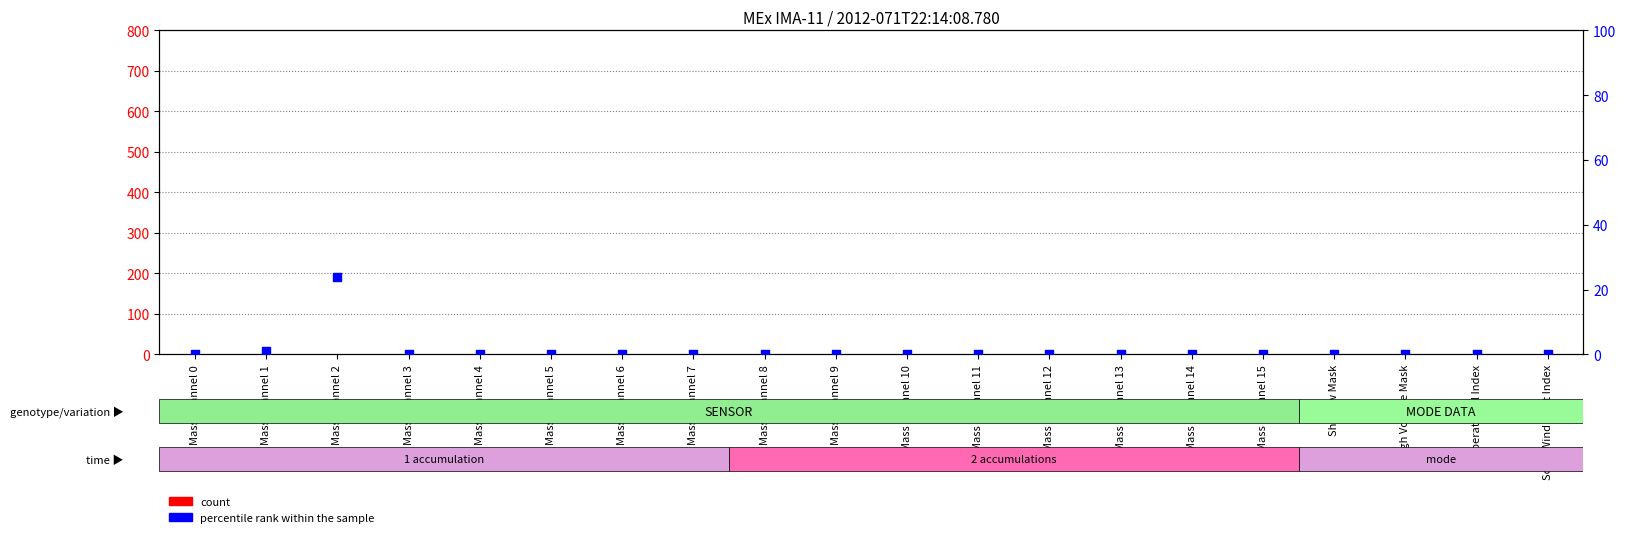

Which series has the widest spread of Y values?

percentile rank within the sample